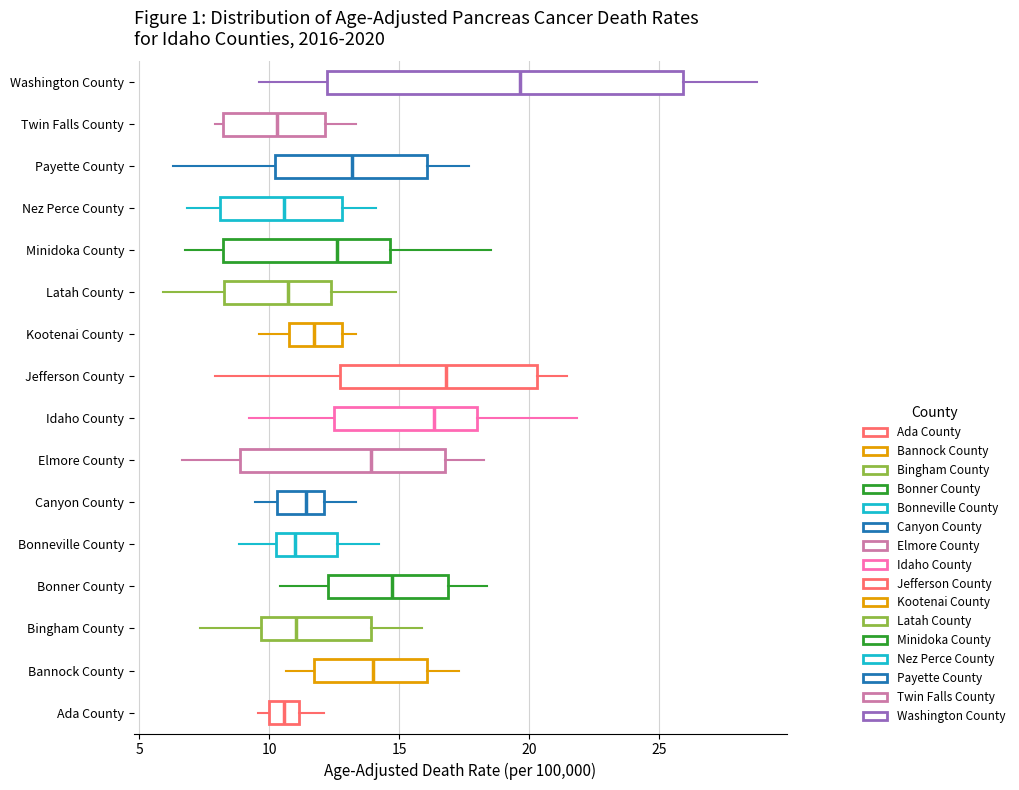

Where is the right edge of the box for Washington County on the x-axis? The values are not printed on the chart, so give them approximately, as read against the axis.

26.0